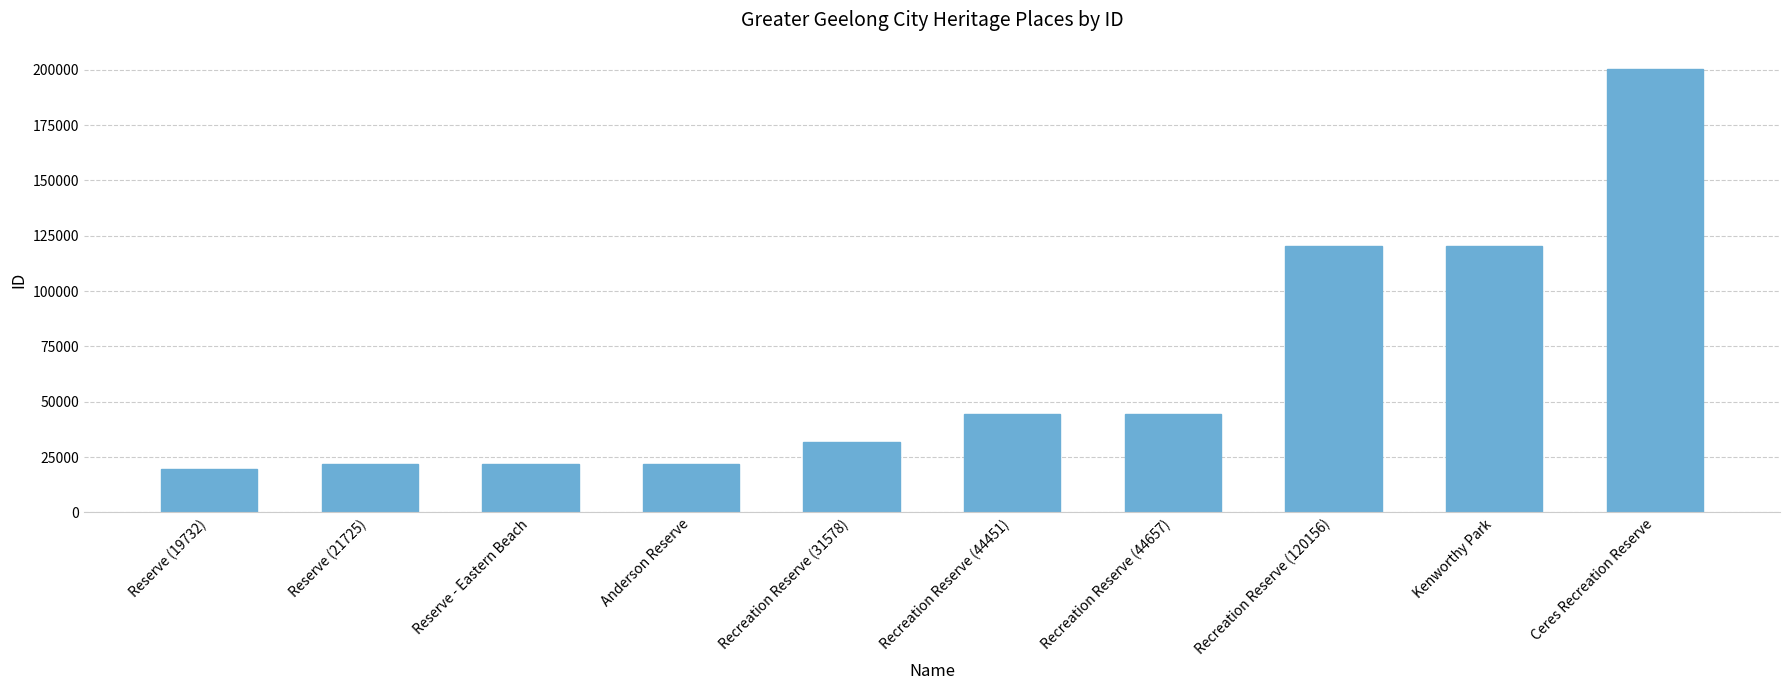

What is the sum of all values?

646570